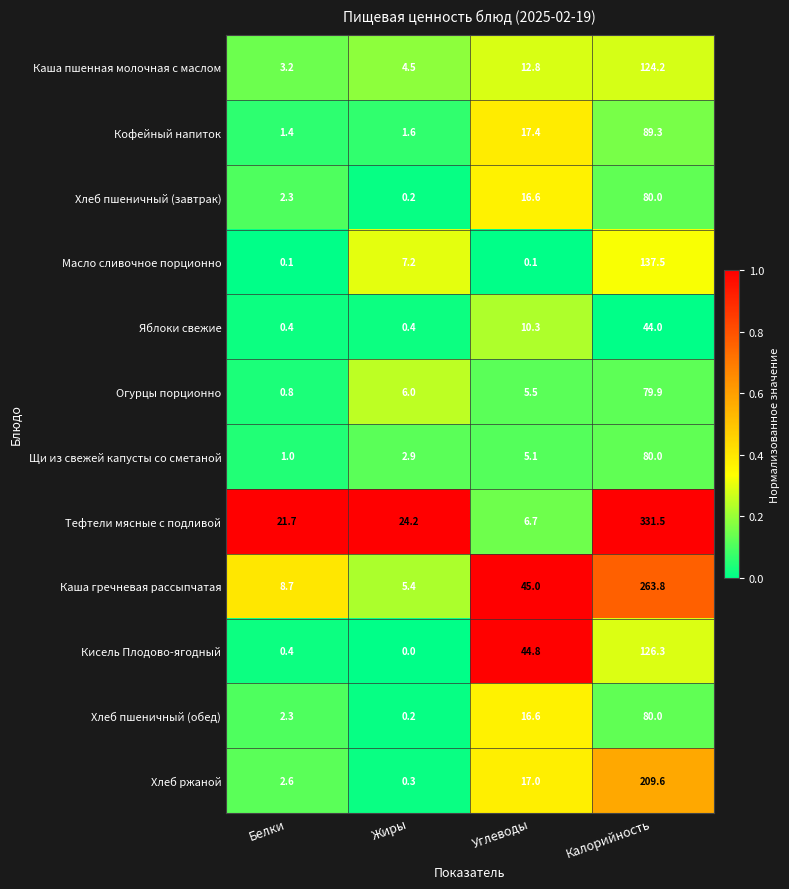

Read the Кофейный напиток value at Жиры.

1.6